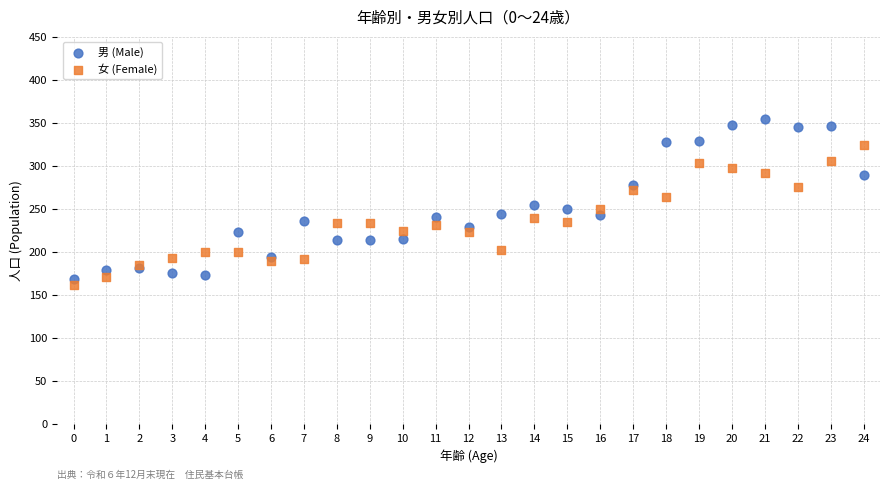

Which series has the largest Y range (max minus min)?

男 (Male)